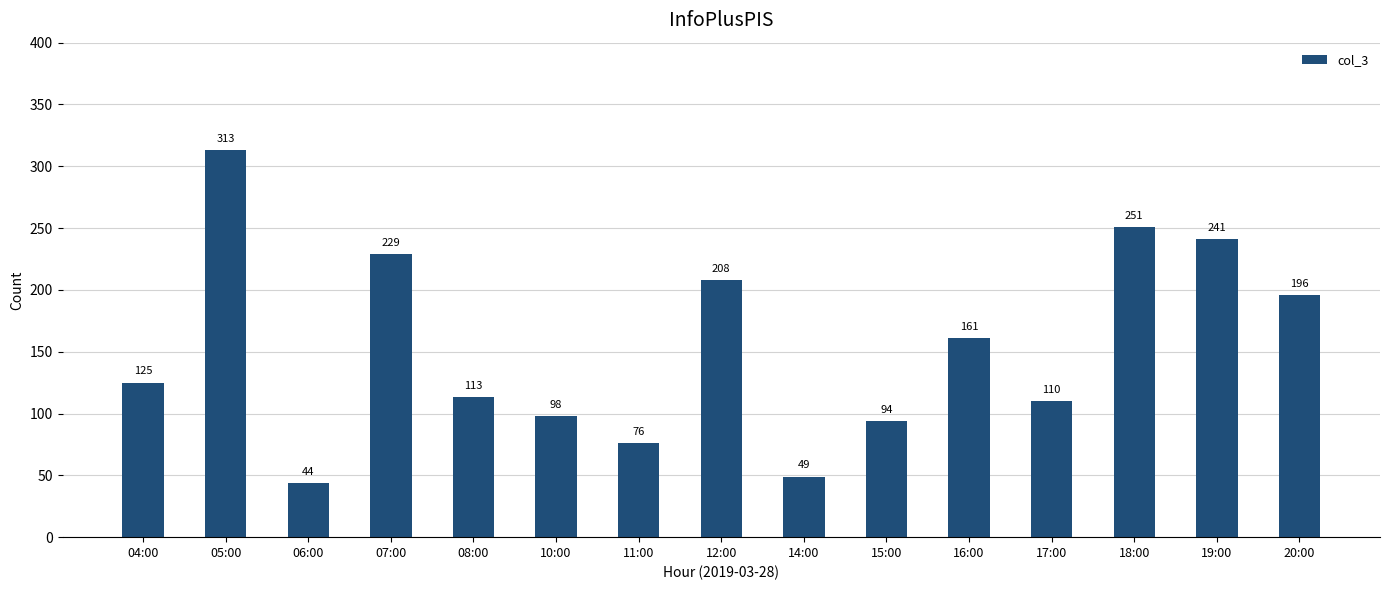

What is the change in value from 11:00 to 17:00?

+34